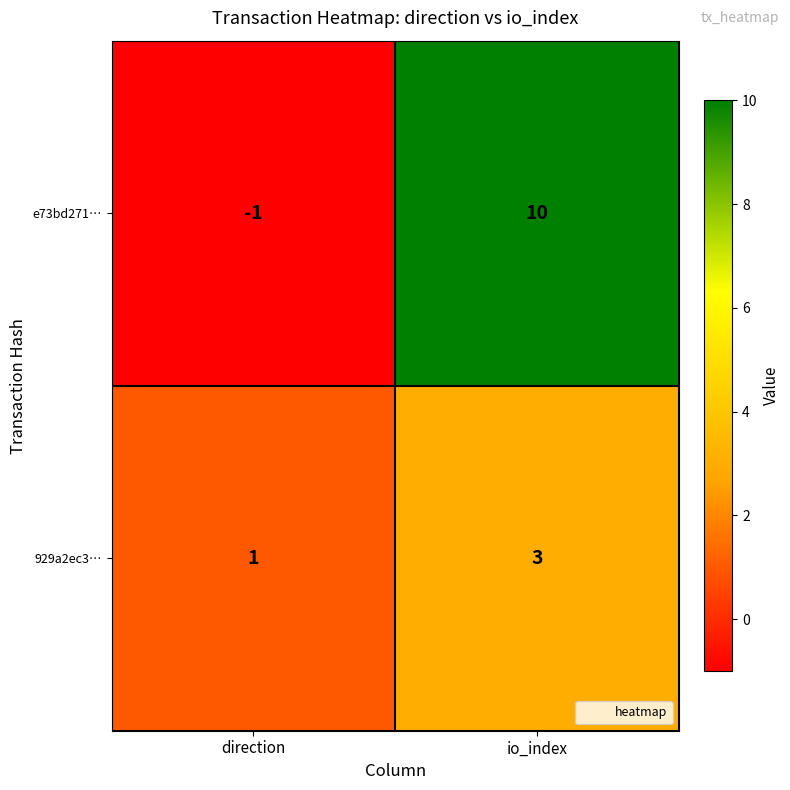

At which category does the chart reach its peak across all series?

io_index